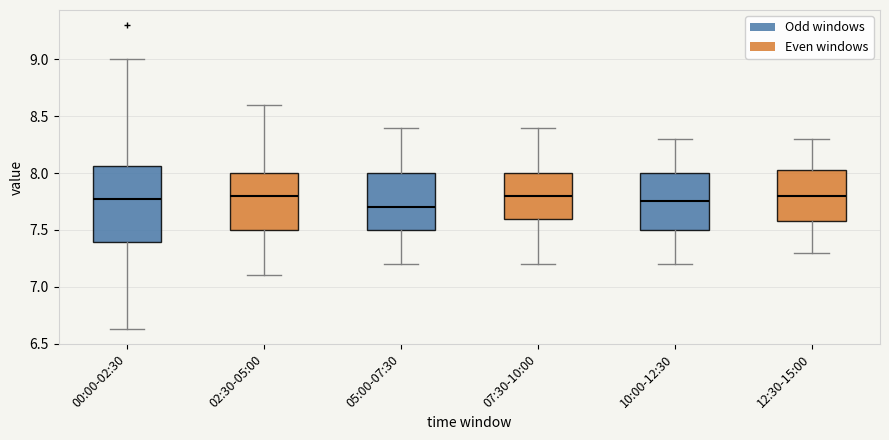

Reading left to right, read every box against the y-axis: the position of its median line, the range the box covers, and the ends of its whiskers. The values are not printed on the chart, so give them approximately, as read against the axis.

00:00-02:30: median 7.75, box 7.40 to 8.05, whiskers 6.65 to 9.00
02:30-05:00: median 7.80, box 7.50 to 8.00, whiskers 7.10 to 8.60
05:00-07:30: median 7.70, box 7.50 to 8.00, whiskers 7.20 to 8.40
07:30-10:00: median 7.80, box 7.60 to 8.00, whiskers 7.20 to 8.40
10:00-12:30: median 7.75, box 7.50 to 8.00, whiskers 7.20 to 8.30
12:30-15:00: median 7.80, box 7.60 to 8.05, whiskers 7.30 to 8.30